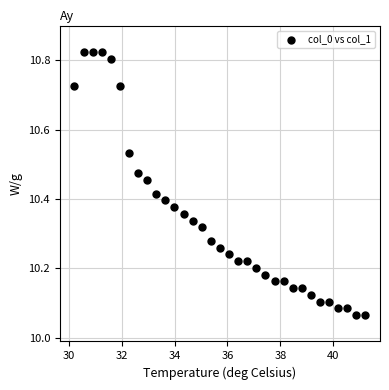

What is the range of X values (max minus min)?

11.0